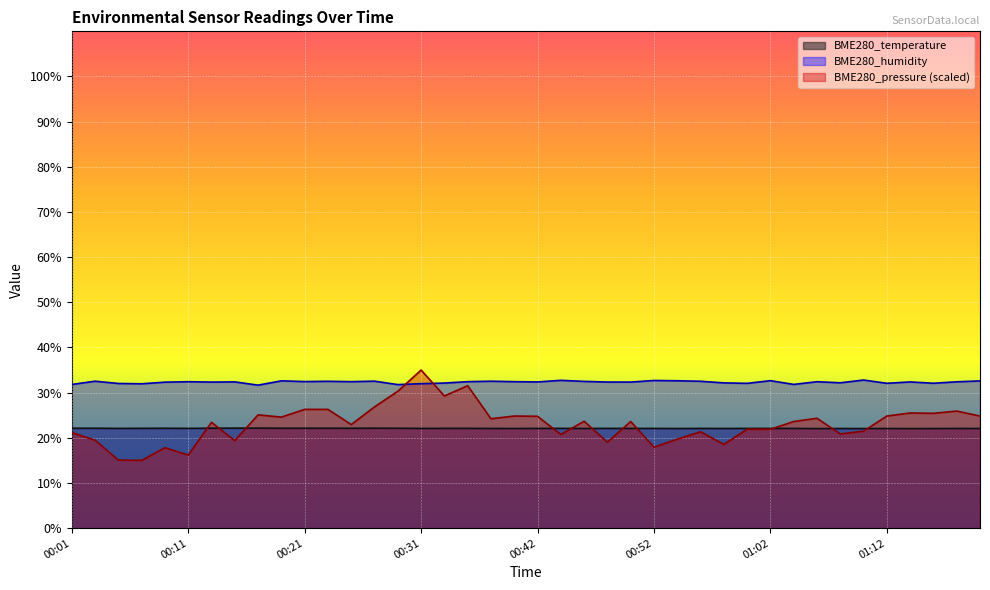

Where does the BME280_humidity series first go above 32?

00:03